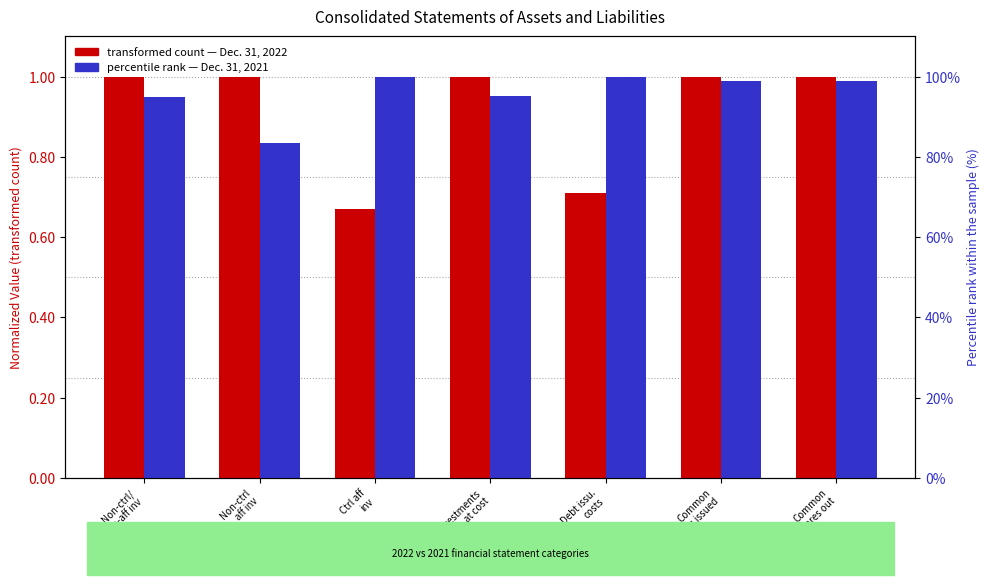

How many data points does each series have?

7